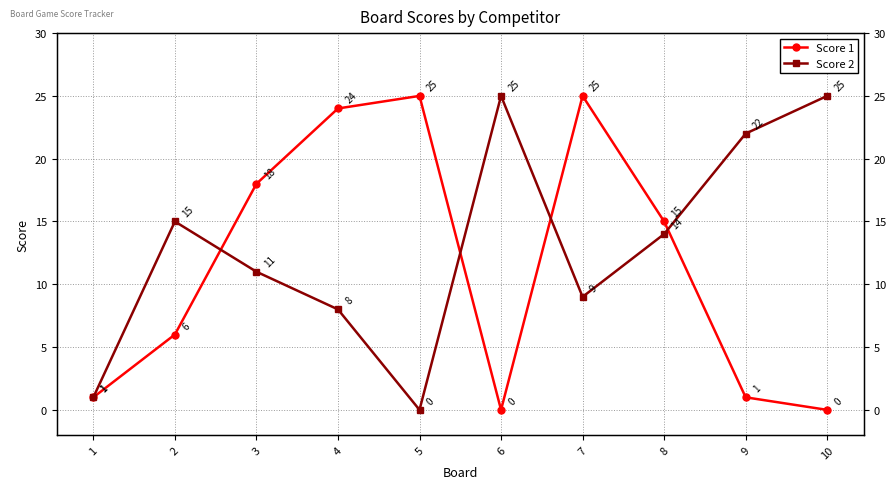

What is the sum of all Score 1 values?

115